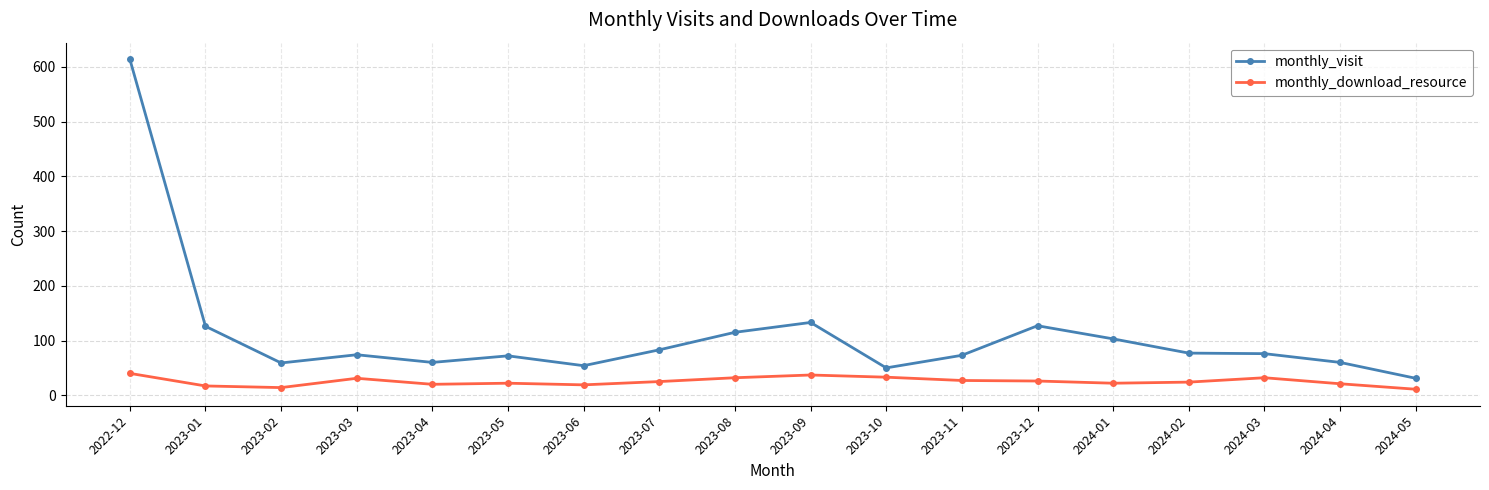

What is the value of the monthly_visit point at the 8th from the left?

83